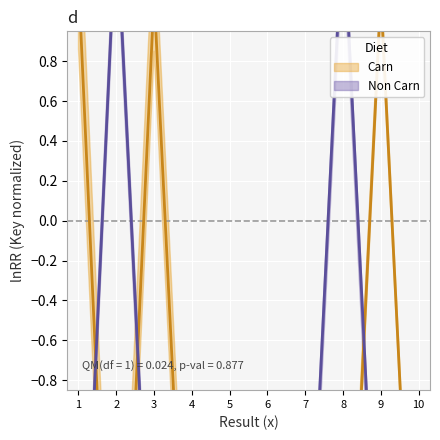

Where is the first local maximum for Carn?

3